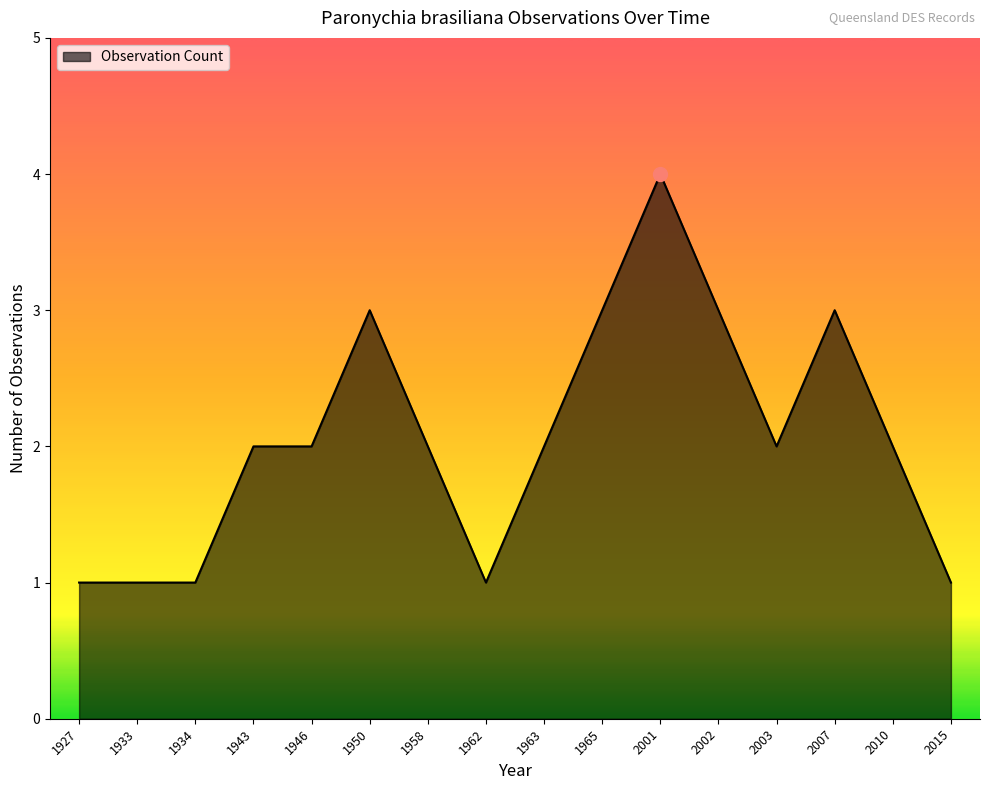

True or false: the data shows 3 at 1950.

True